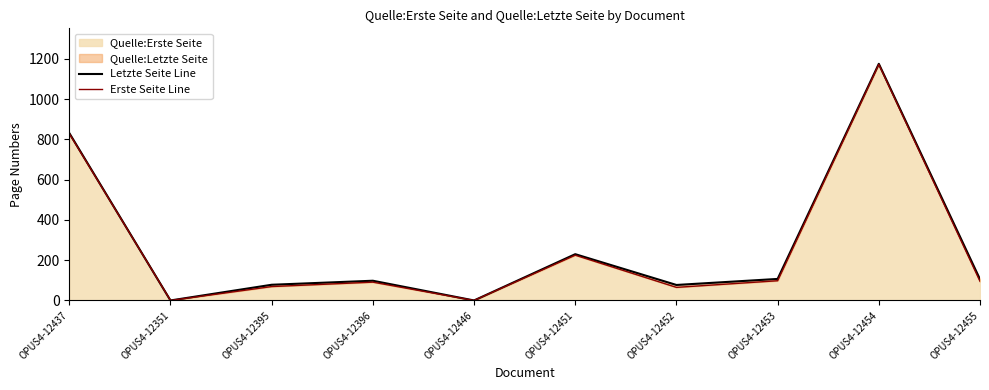

Reading right to left, extract all data points from this chart.

Letzte Seite Line: OPUS4-12455=105	OPUS4-12454=1176	OPUS4-12453=107	OPUS4-12452=77	OPUS4-12451=230	OPUS4-12446=0	OPUS4-12396=98	OPUS4-12395=78	OPUS4-12351=0	OPUS4-12437=832
Erste Seite Line: OPUS4-12455=95	OPUS4-12454=1173	OPUS4-12453=98	OPUS4-12452=65	OPUS4-12451=225	OPUS4-12446=0	OPUS4-12396=91	OPUS4-12395=69	OPUS4-12351=0	OPUS4-12437=829